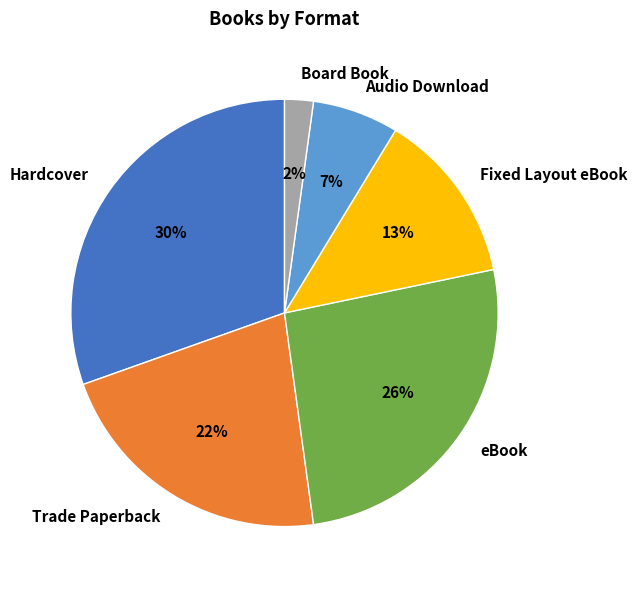

Between Audio Download and Fixed Layout eBook, which is larger?

Fixed Layout eBook